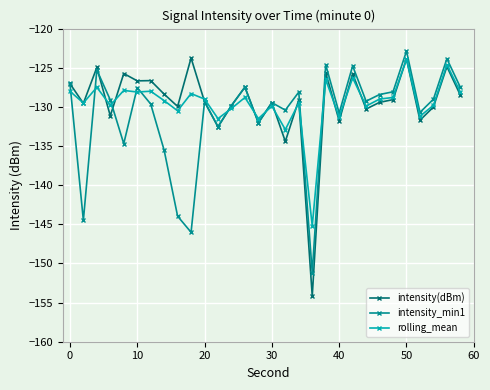

What is the minimum value shown in the chart?

-154.2